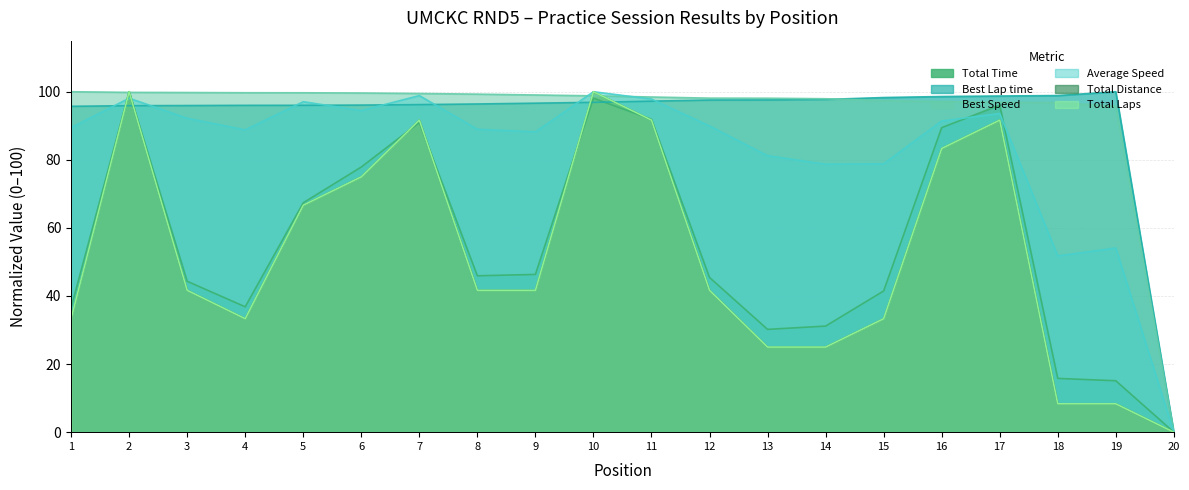

Which category has the highest value in the Average Speed series?

10